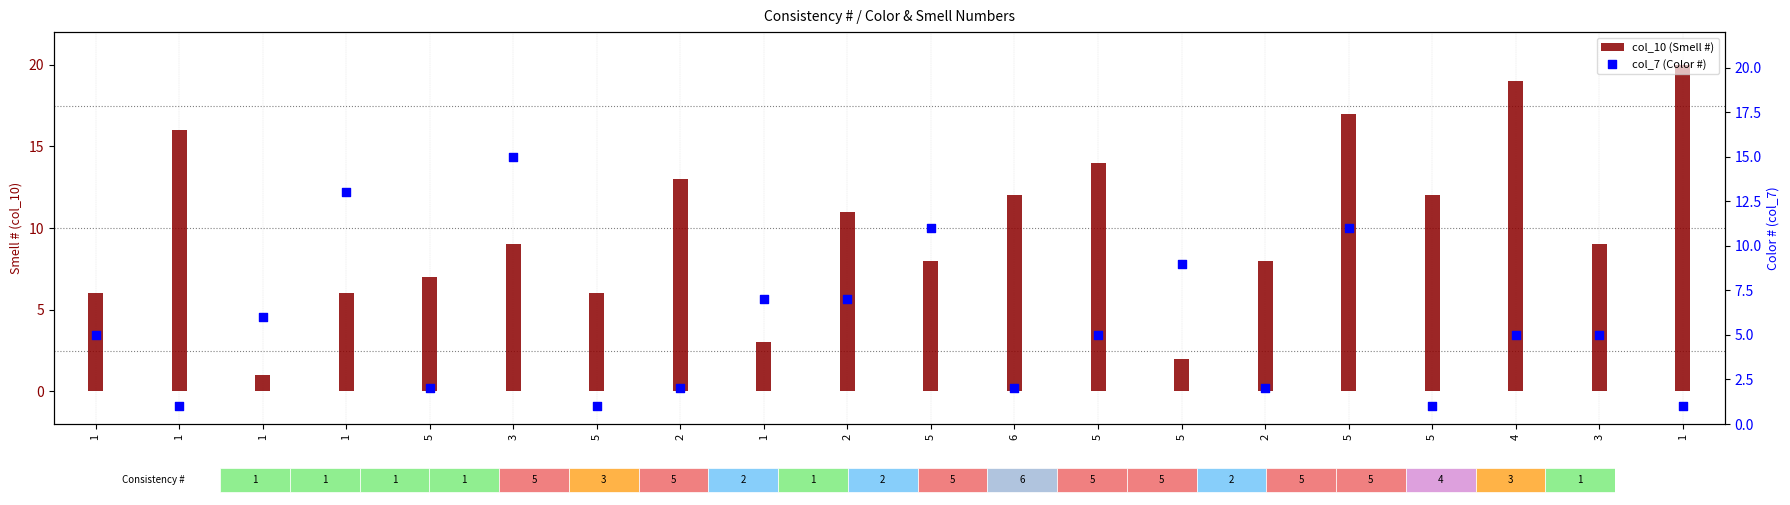

What is the total value across all series at 6?

14